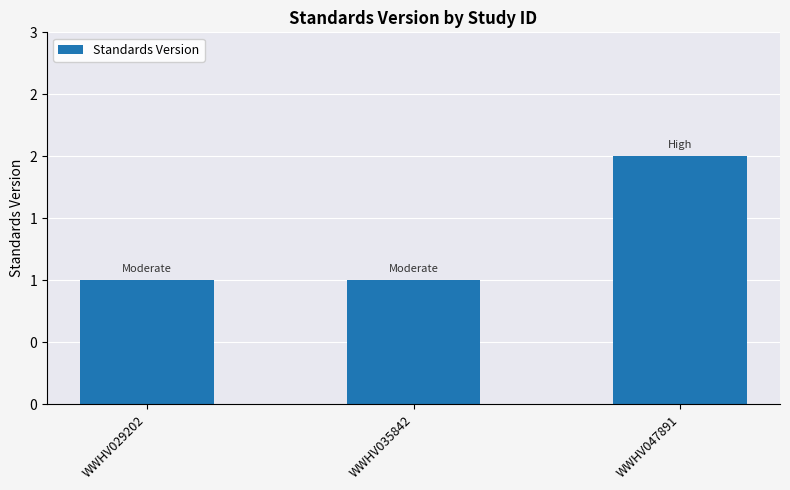

What is the difference between the maximum and minimum values?

1